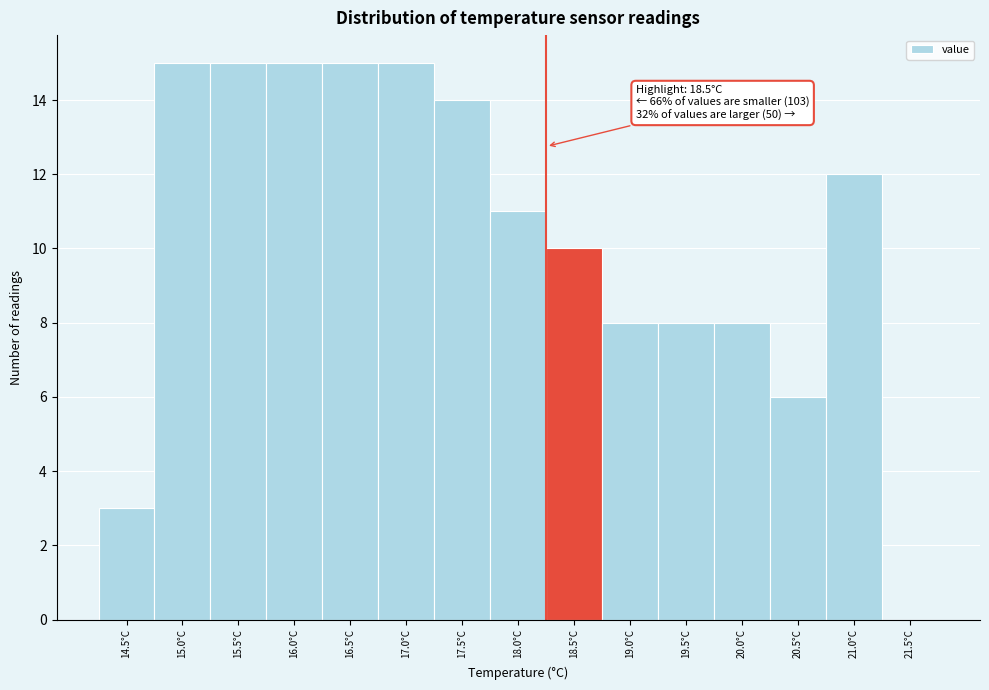

Reading right to left, extract all data points from this chart.

21.5°C=0	21.0°C=12	20.5°C=6	20.0°C=8	19.5°C=8	19.0°C=8	18.5°C=10	18.0°C=11	17.5°C=14	17.0°C=15	16.5°C=15	16.0°C=15	15.5°C=15	15.0°C=15	14.5°C=3